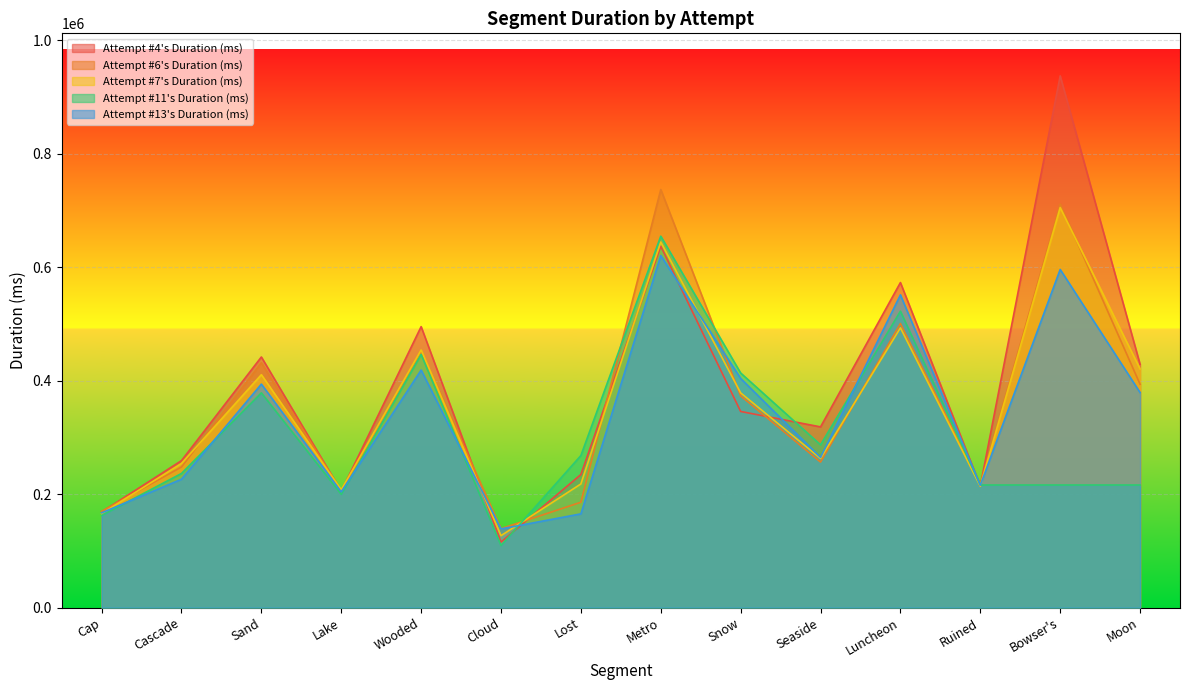

Where is Attempt #4's Duration (ms) nearest to the value 526266?

Wooded